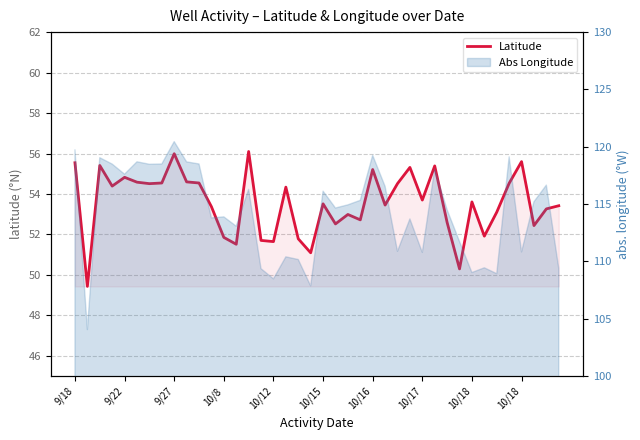

Reading left to right, what are all the values shown in this chart?

55.5	49.4	55.4	54.4	54.8	54.6	54.5	54.5	56.0	54.6	54.5	53.4	51.9	51.5	56.1	51.7	51.6	54.3	51.8	51.1	53.5	52.5	53.0	52.7	55.2	53.5	54.5	55.3	53.7	55.4	52.6	50.3	53.6	51.9	53.1	54.5	55.6	52.4	53.3	53.4